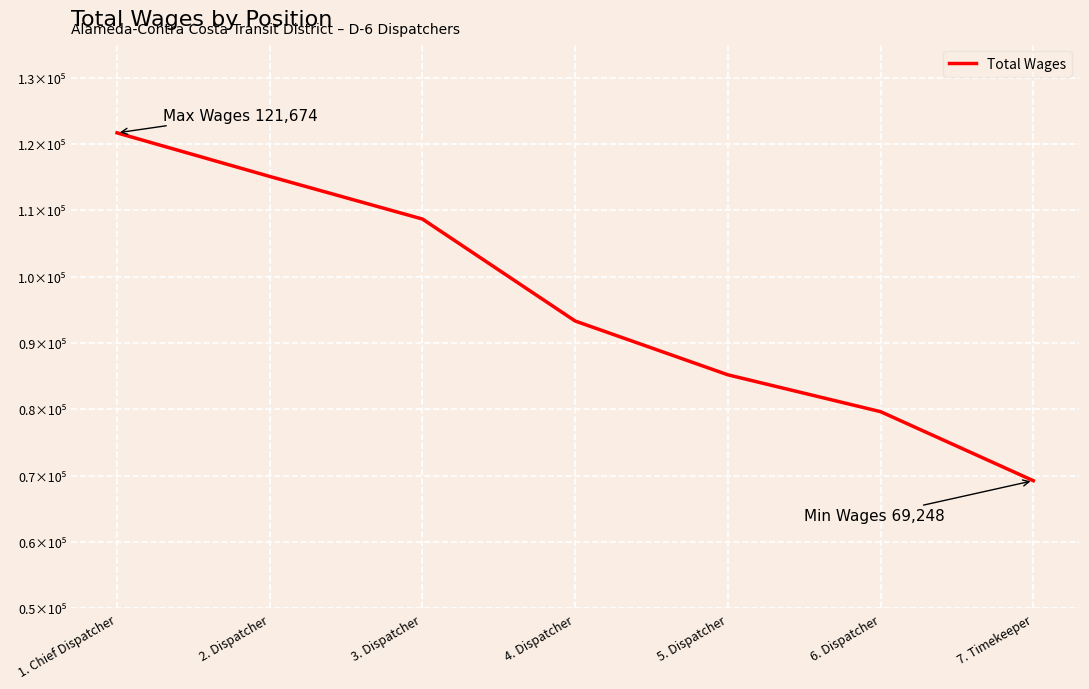

Does the chart have visible grid lines?

Yes